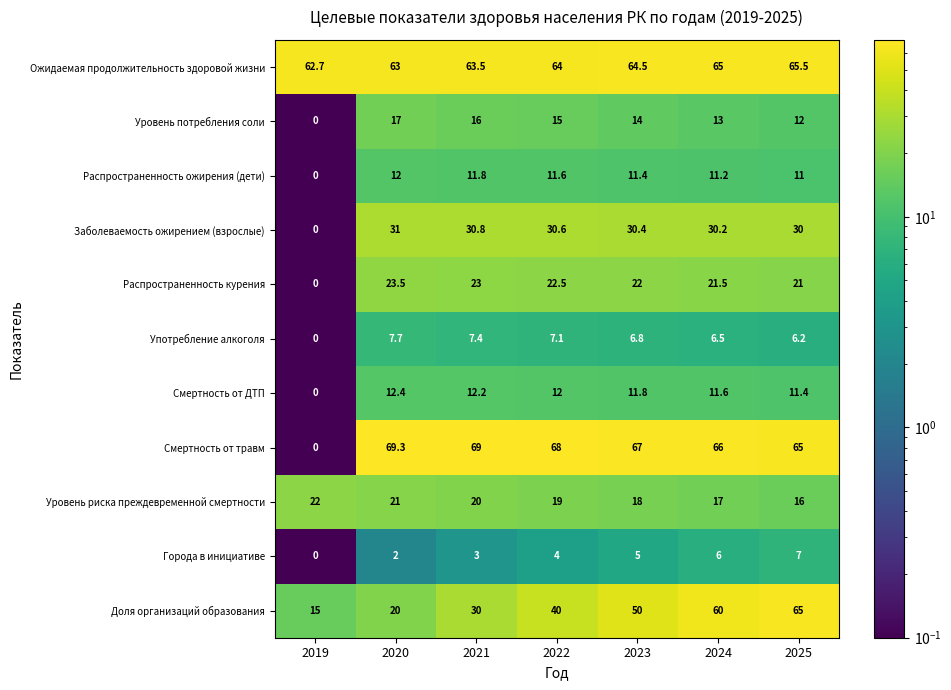

What is the difference between the highest and lowest values at 2020?

67.3